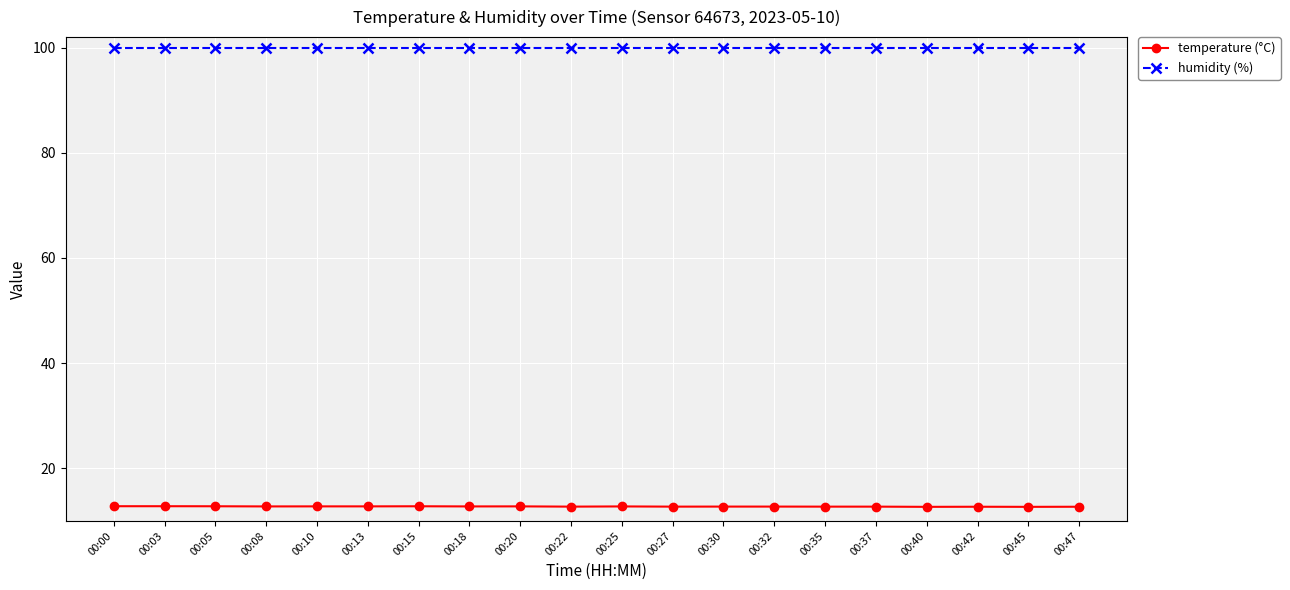

At how many categories does at least one series exceed 25?

20